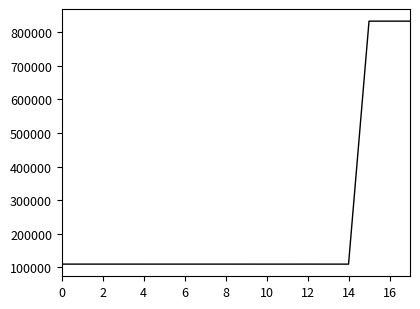

What is the greatest value displayed?

833052